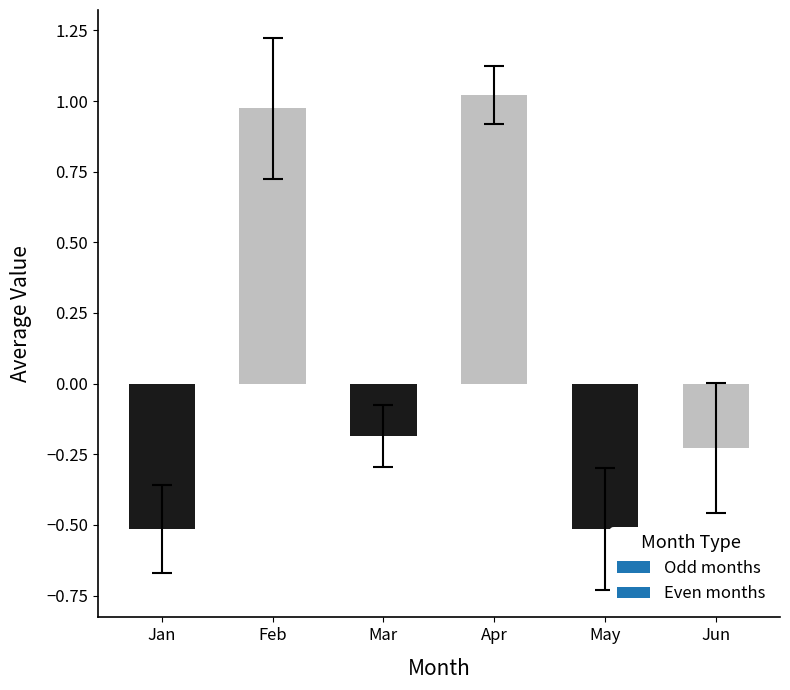

Between Jun and May, which is larger?

Jun